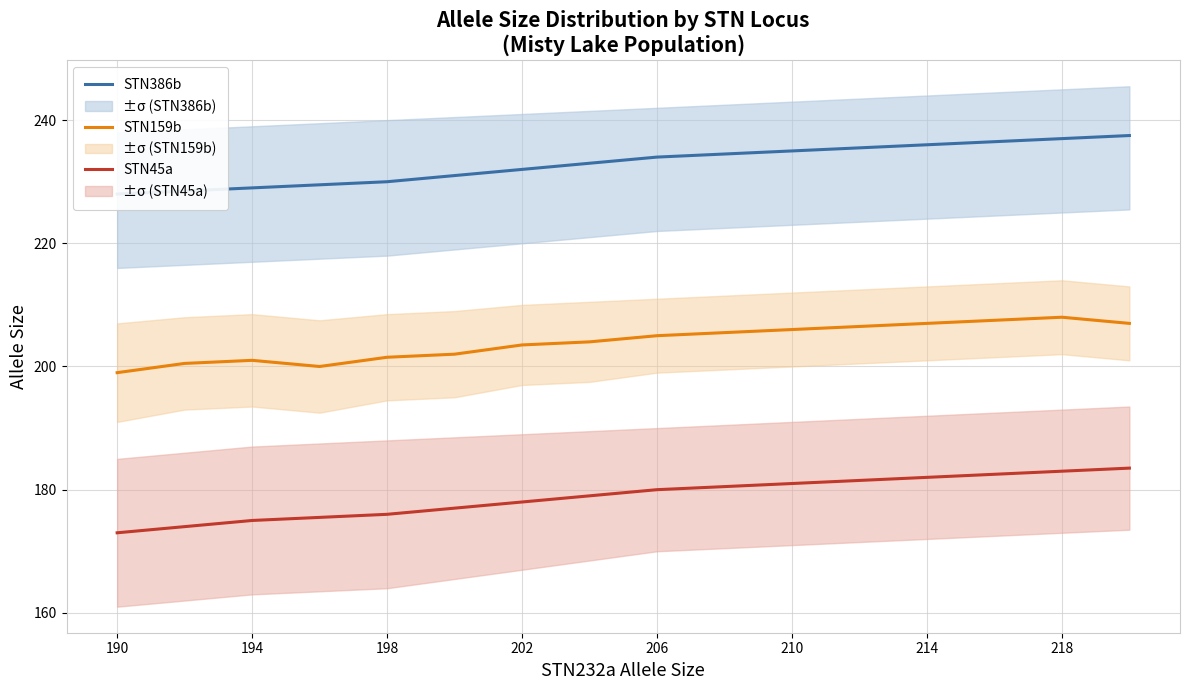

True or false: STN45a has a value of 175.0 at 194.

True